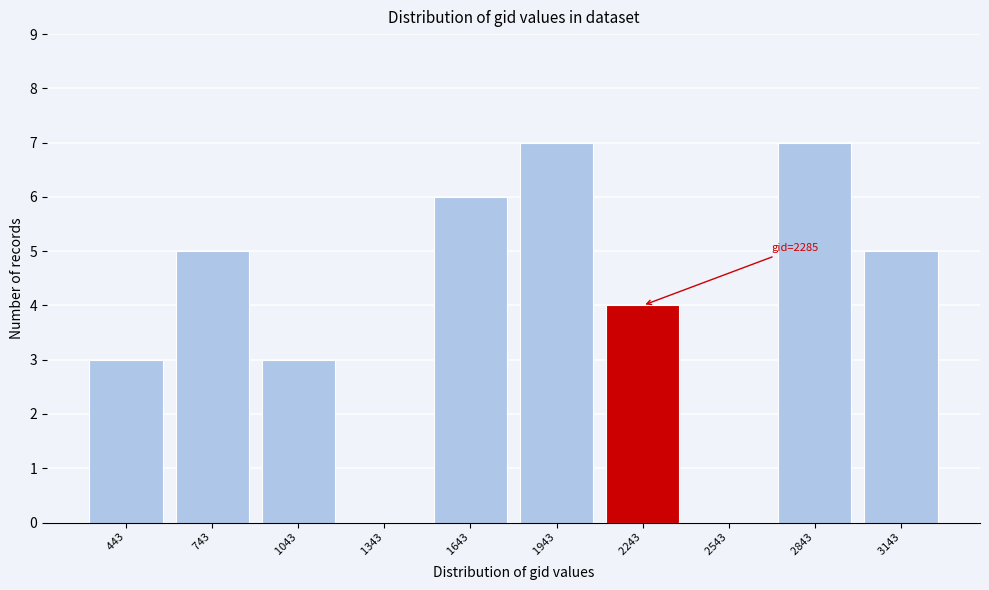

Reading right to left, extract all data points from this chart.

  3143=5	  2843=7	  2543=0	  2243=4	  1943=7	  1643=6	  1343=0	  1043=3	   743=5	   443=3